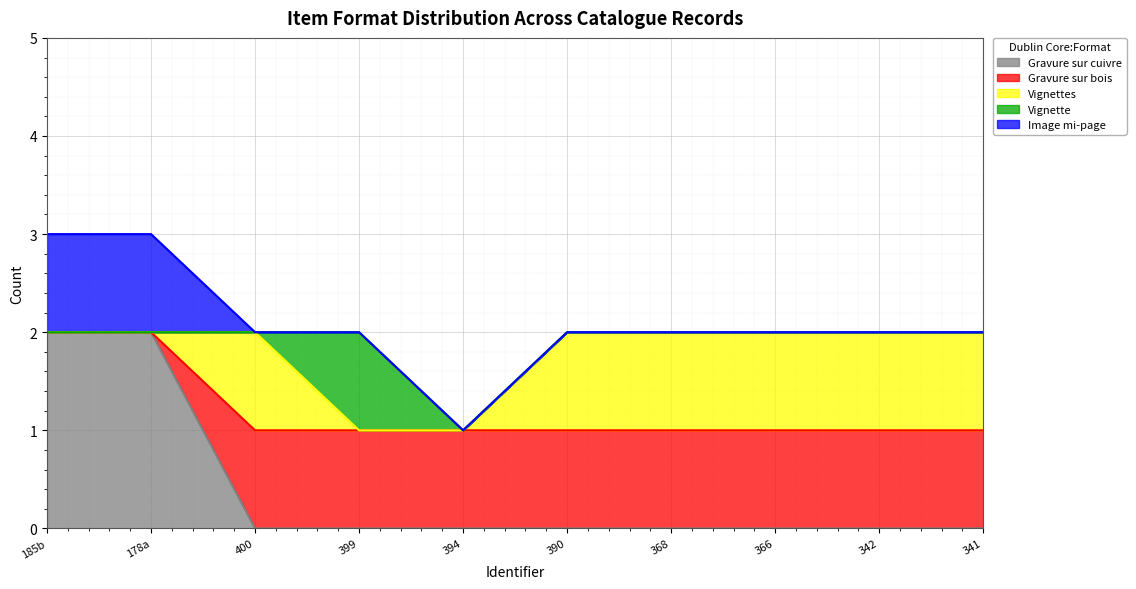

The Vignettes series shows 1 at PAT_16M_022_368. True or false?

True